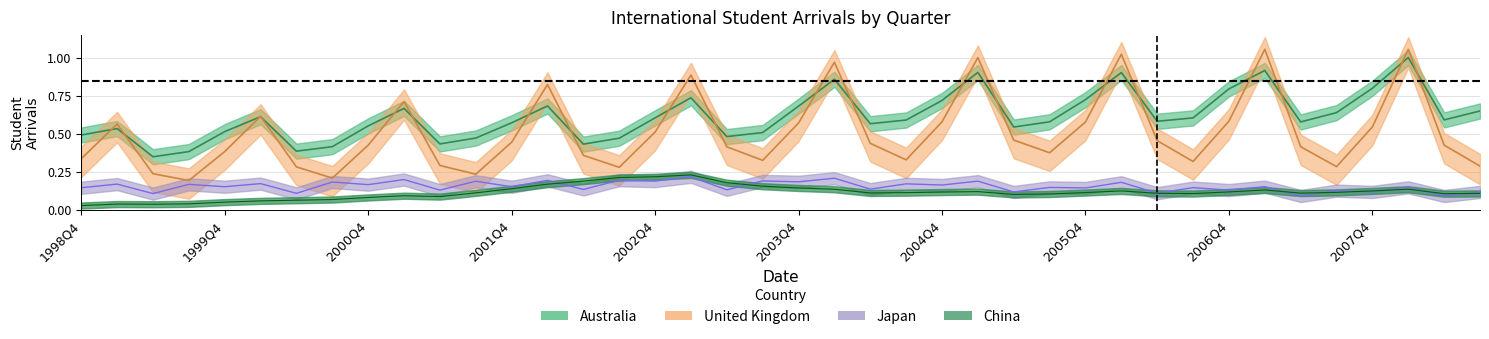

Which category has the highest value in the United Kingdom series?

2007Q1